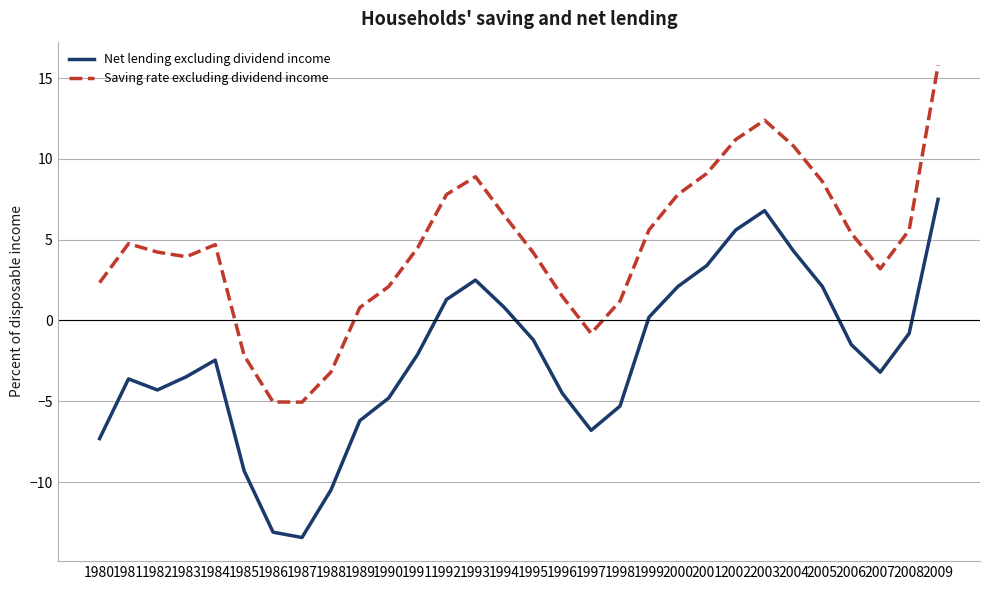

True or false: Saving rate excluding dividend income and Net lending excluding dividend income intersect in this chart.

False